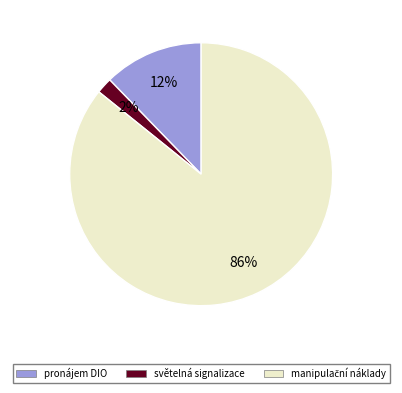

Is there a majority slice in this chart?

Yes